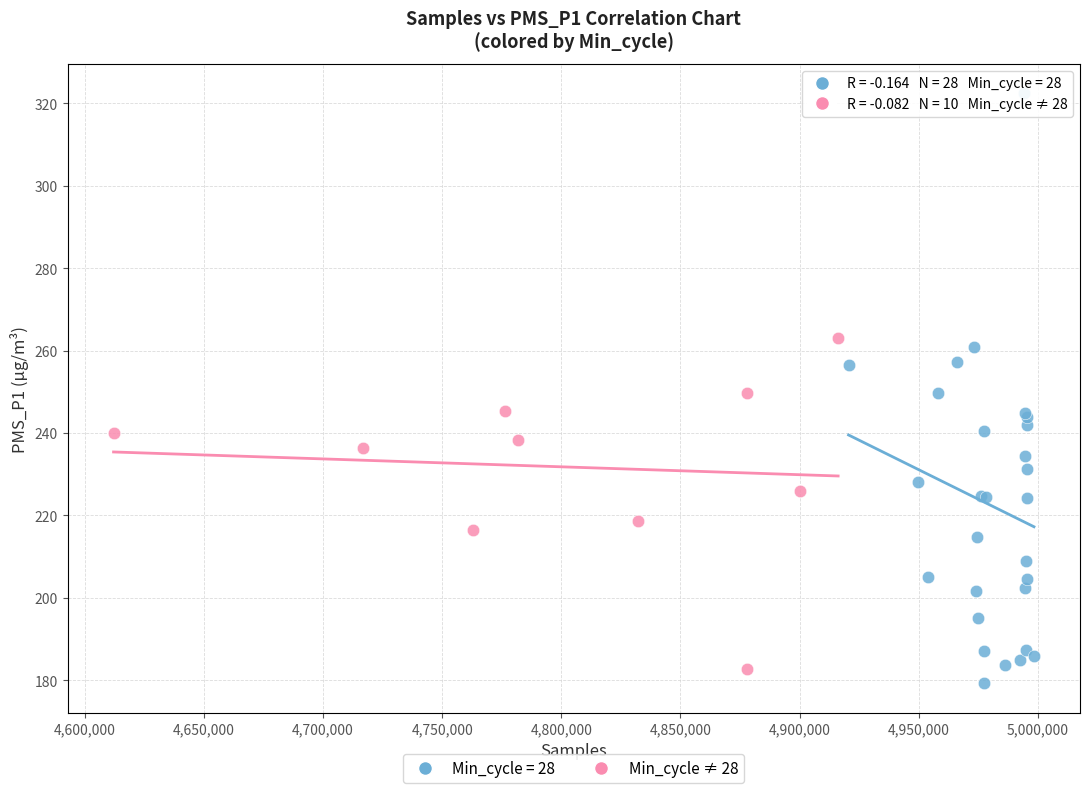

Which series has the widest spread of Y values?

Min_cycle = 28